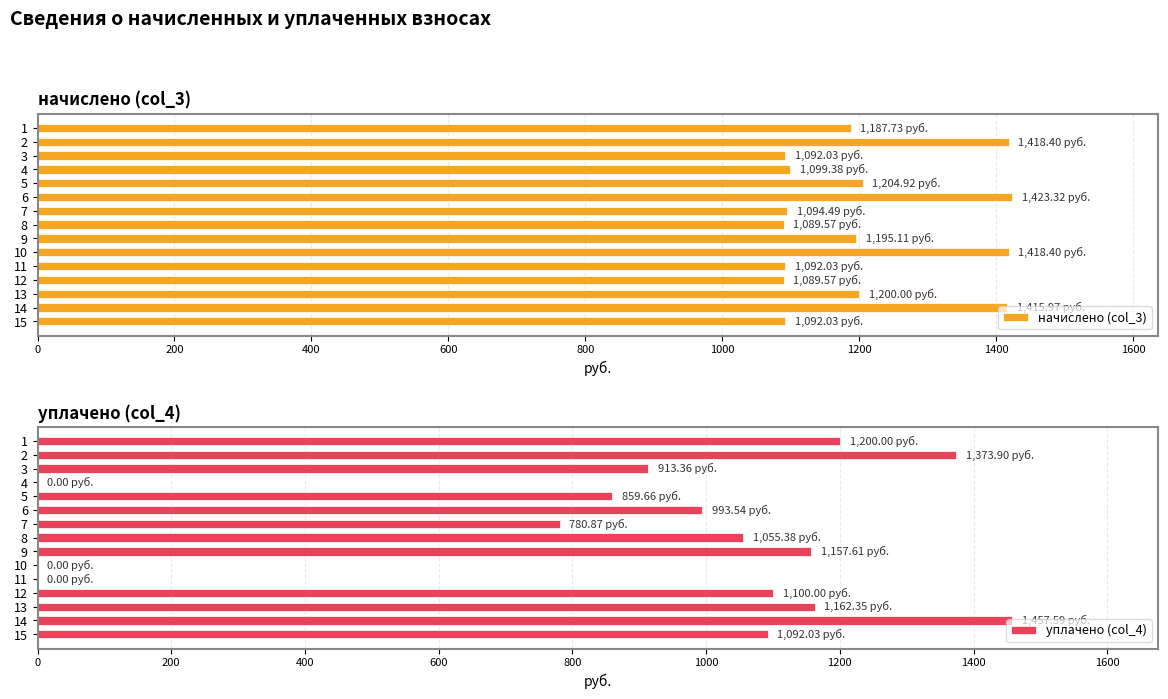

What is the sum of the уплачено (col_4) values at 8 and 4?

1055.4